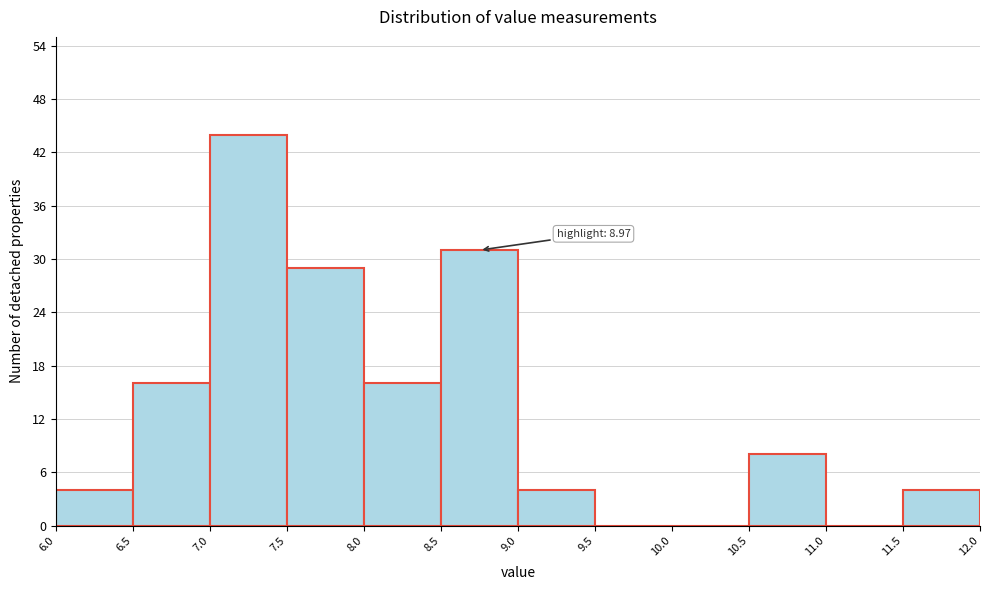

Over which range of the x-axis is the bar tallest?

7.0 to 7.5